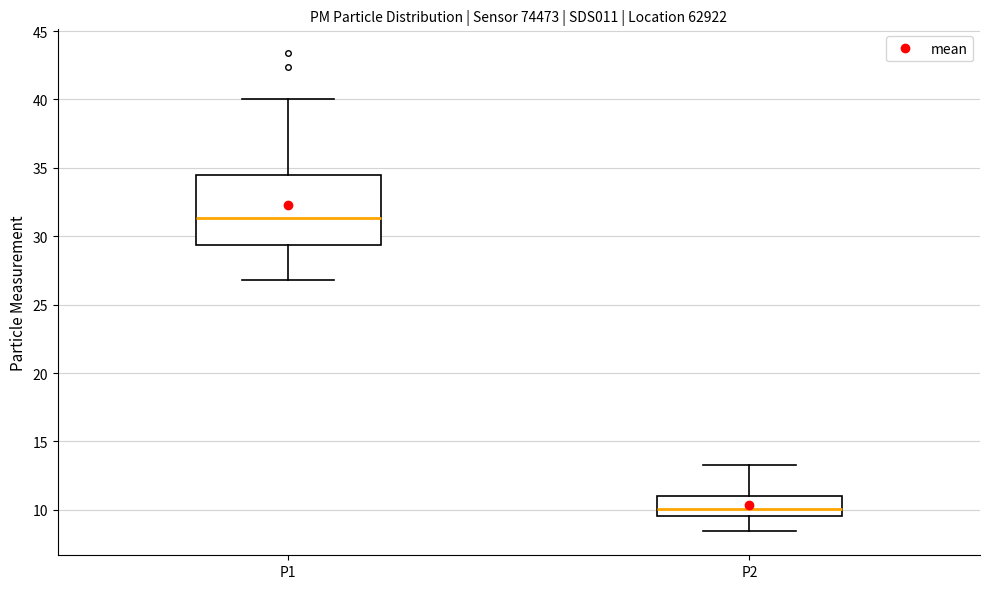

Which box's median line is the lowest?

P2